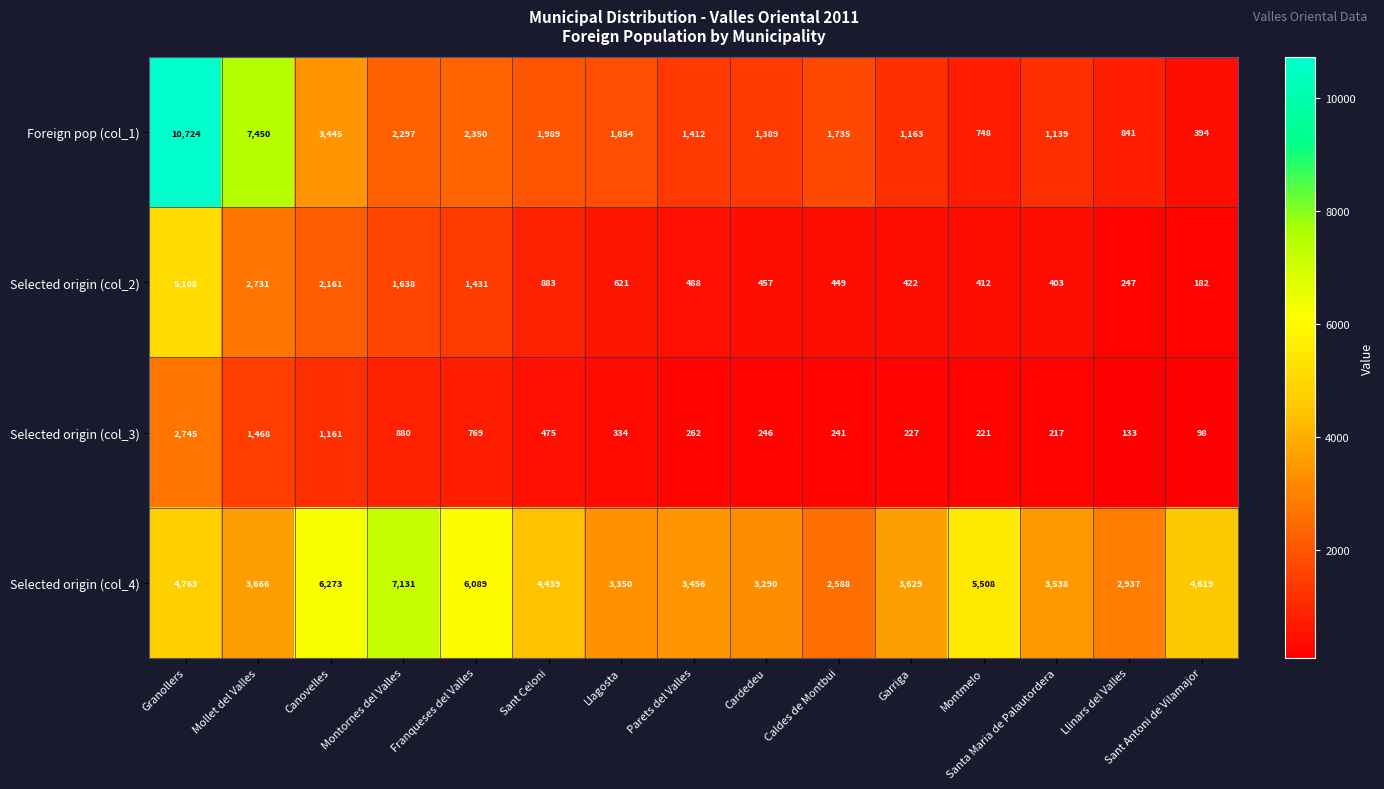

At which label does Selected origin (col_2) first exceed 488?

Granollers